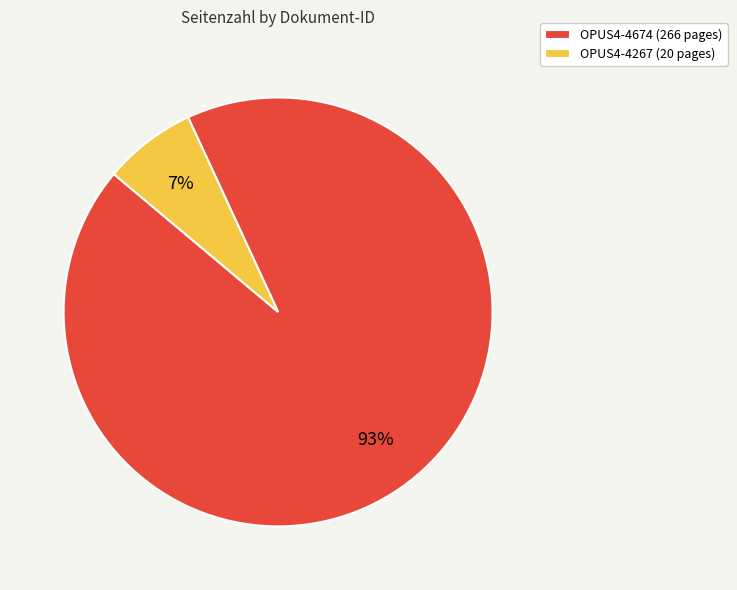

What percentage is the OPUS4-4674 slice, to the nearest percent?

93%